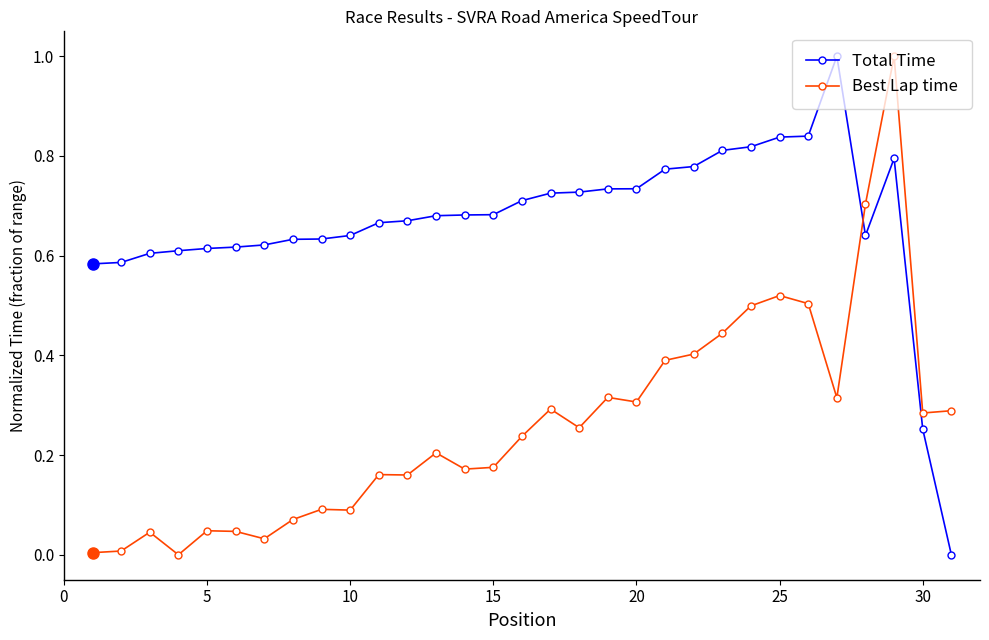

True or false: Total Time and Best Lap time cross at least once.

True